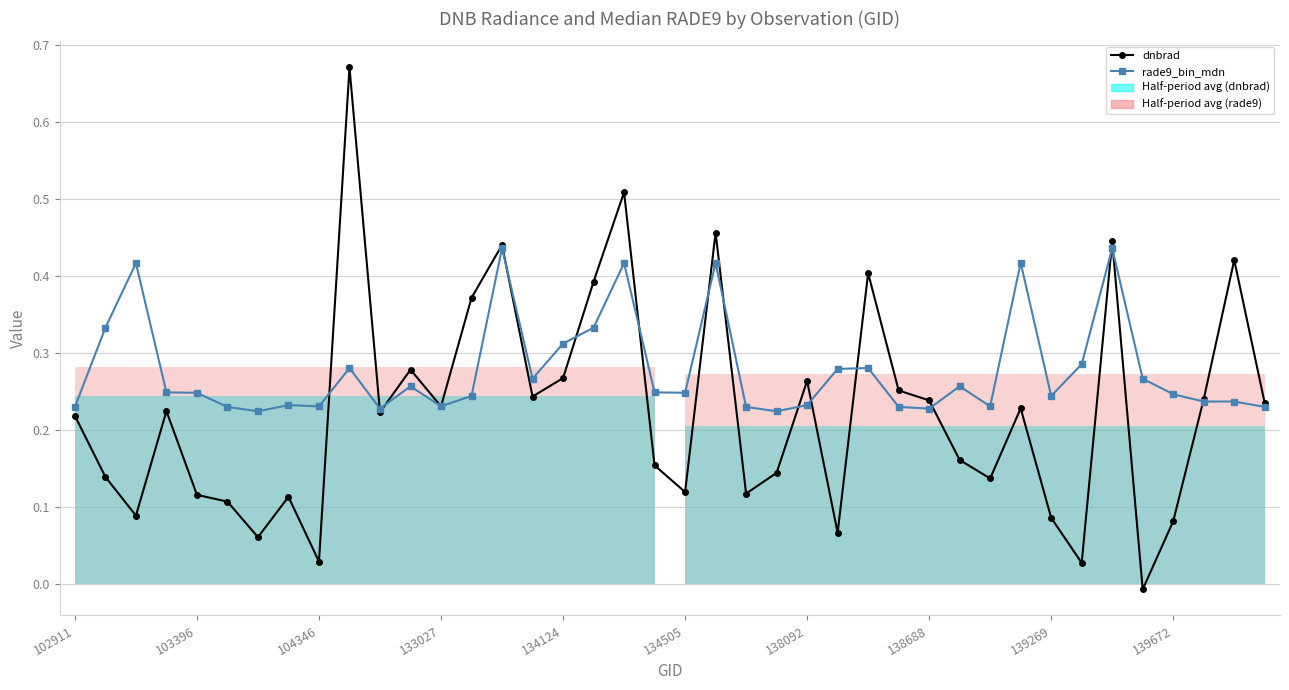

List the series in order of their overall mean, lowest first.

dnbrad, rade9_bin_mdn